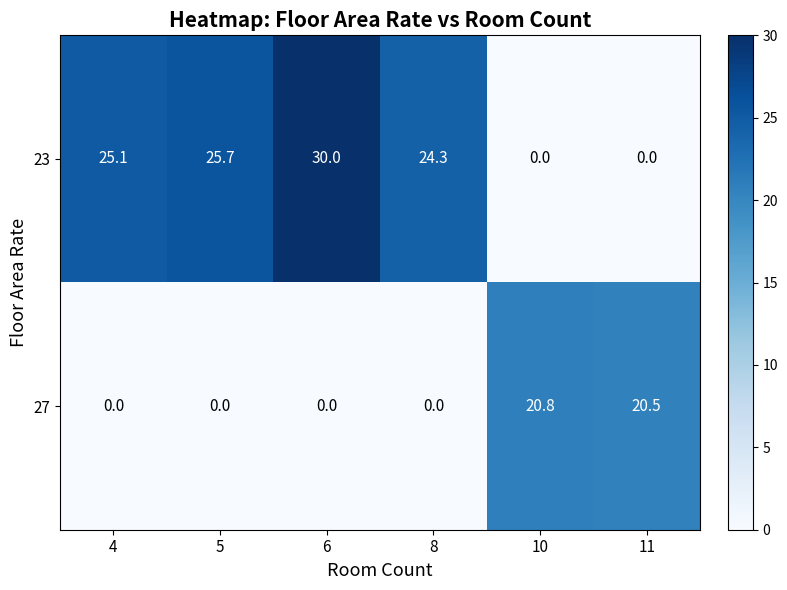

List the series in order of their peak value, lowest first.

27, 23